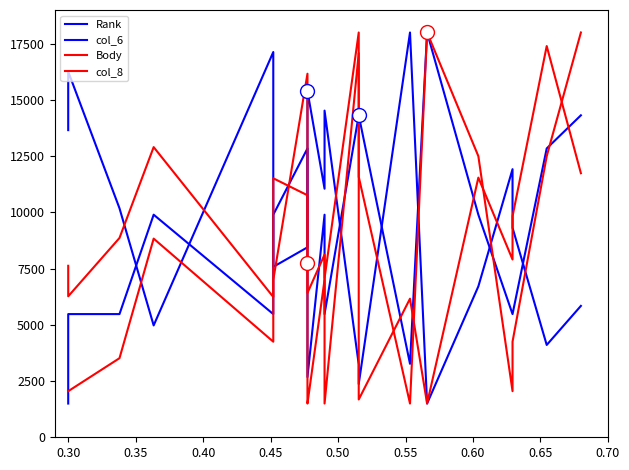

How many interior local valleys does the col_6 series have?

4